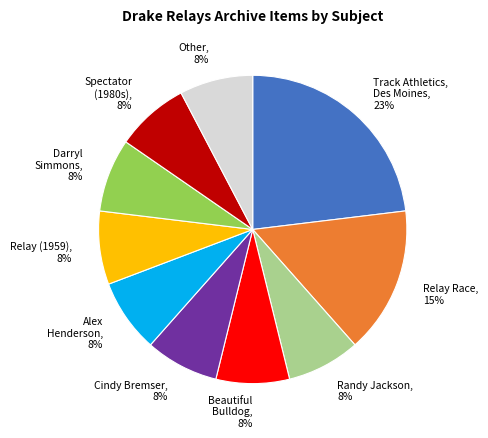

Is the sum of Randy Jackson, 8% and Beautiful Bulldog, 8% greater than half?

No